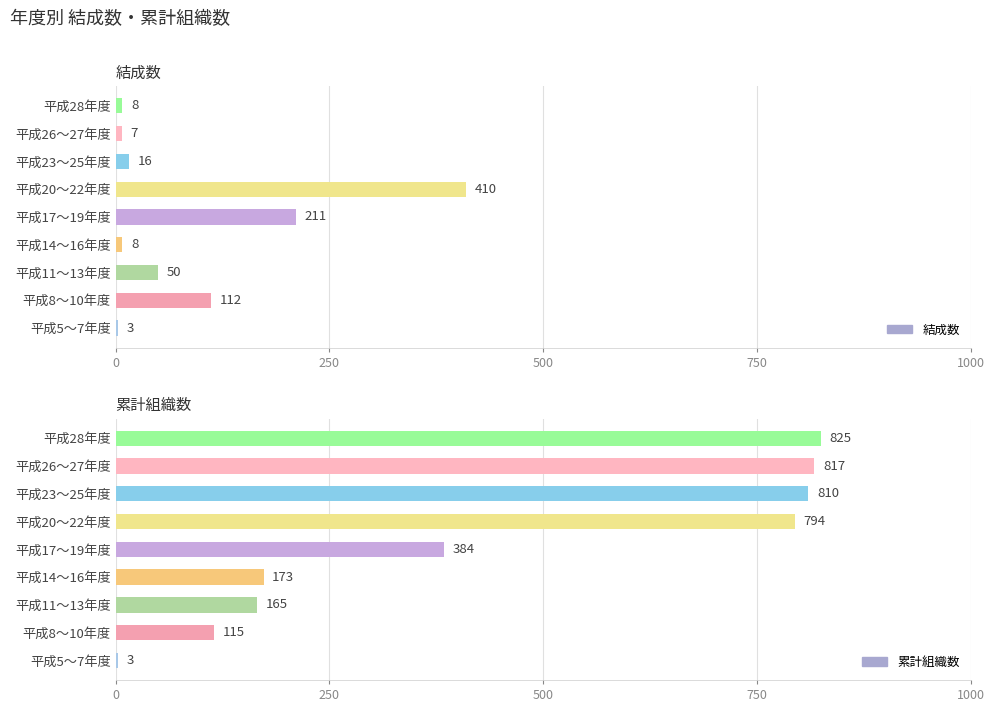

What is the label of the 1st bar from the right?

平成28年度